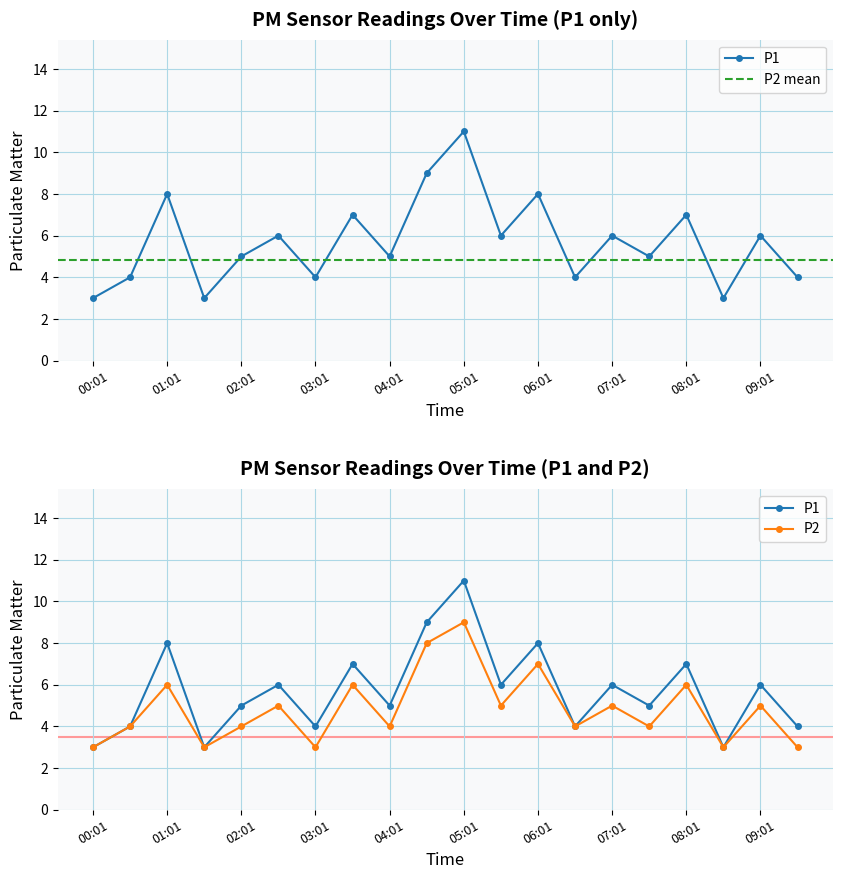

List the series in order of their overall mean, highest first.

P1, P2